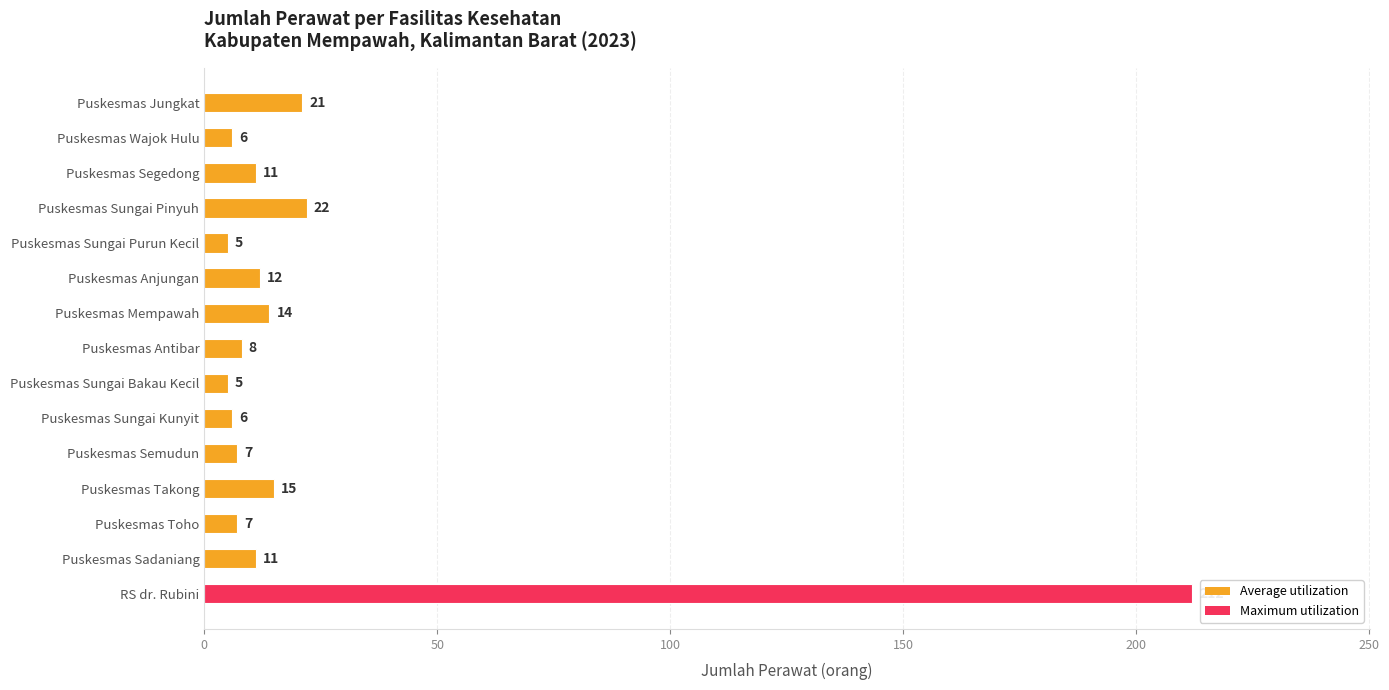

True or false: the data shows 6 at Puskesmas Wajok Hulu.

True